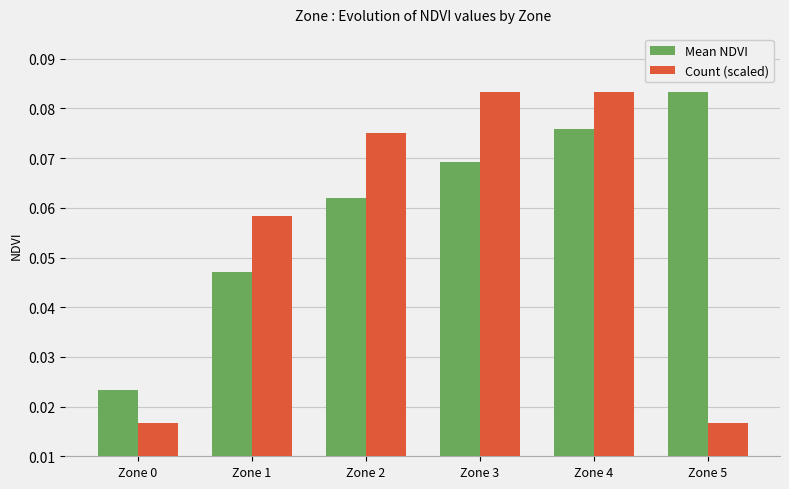

What are all the series names shown in the legend?

Mean NDVI, Count (scaled)